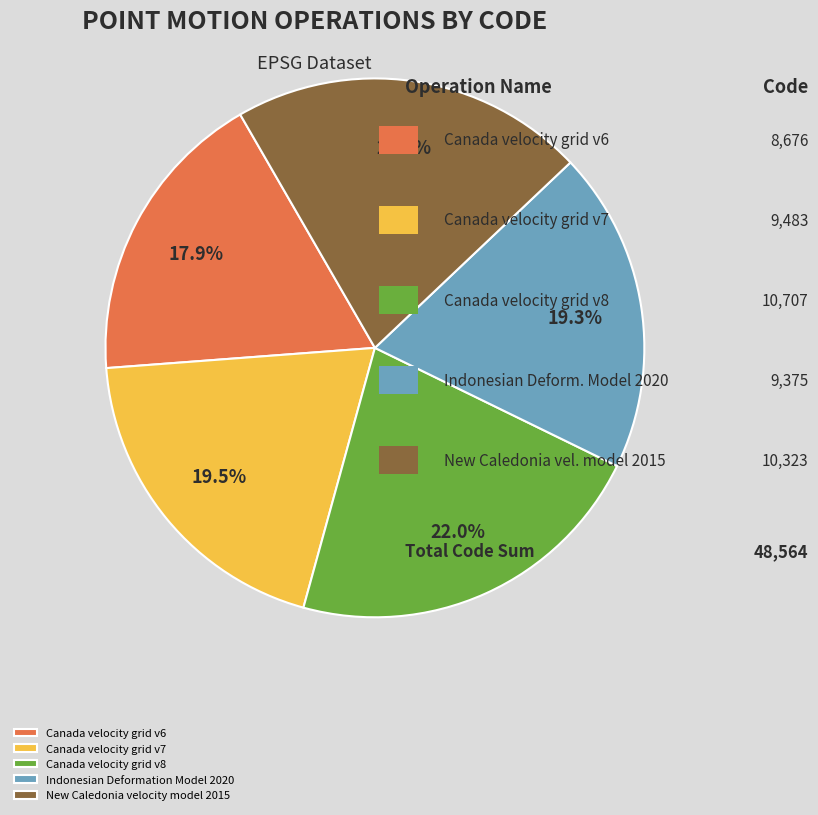

Count the number of slices in the pie.

5